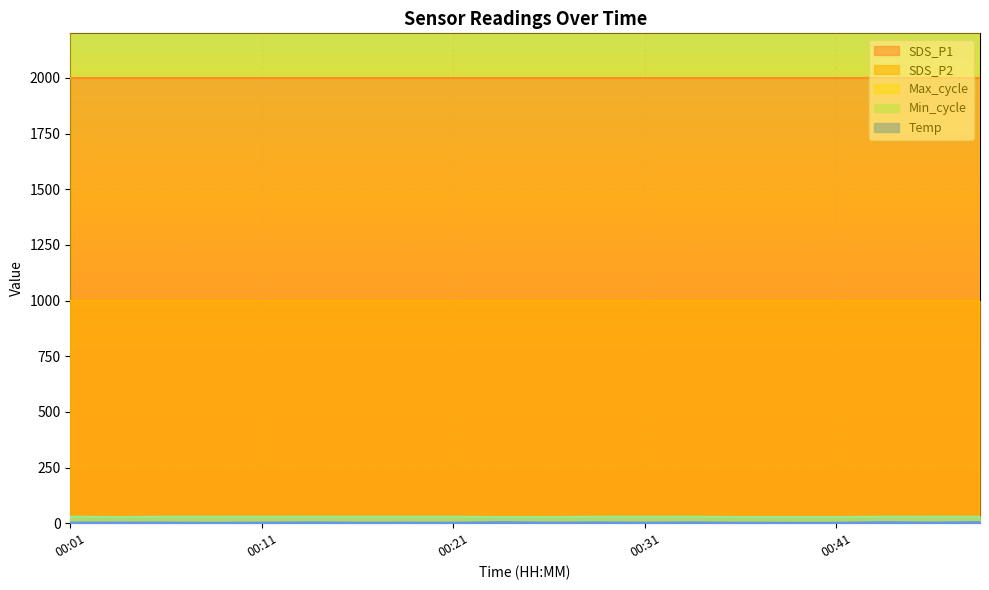

Which series has the largest total across all categories?

Max_cycle